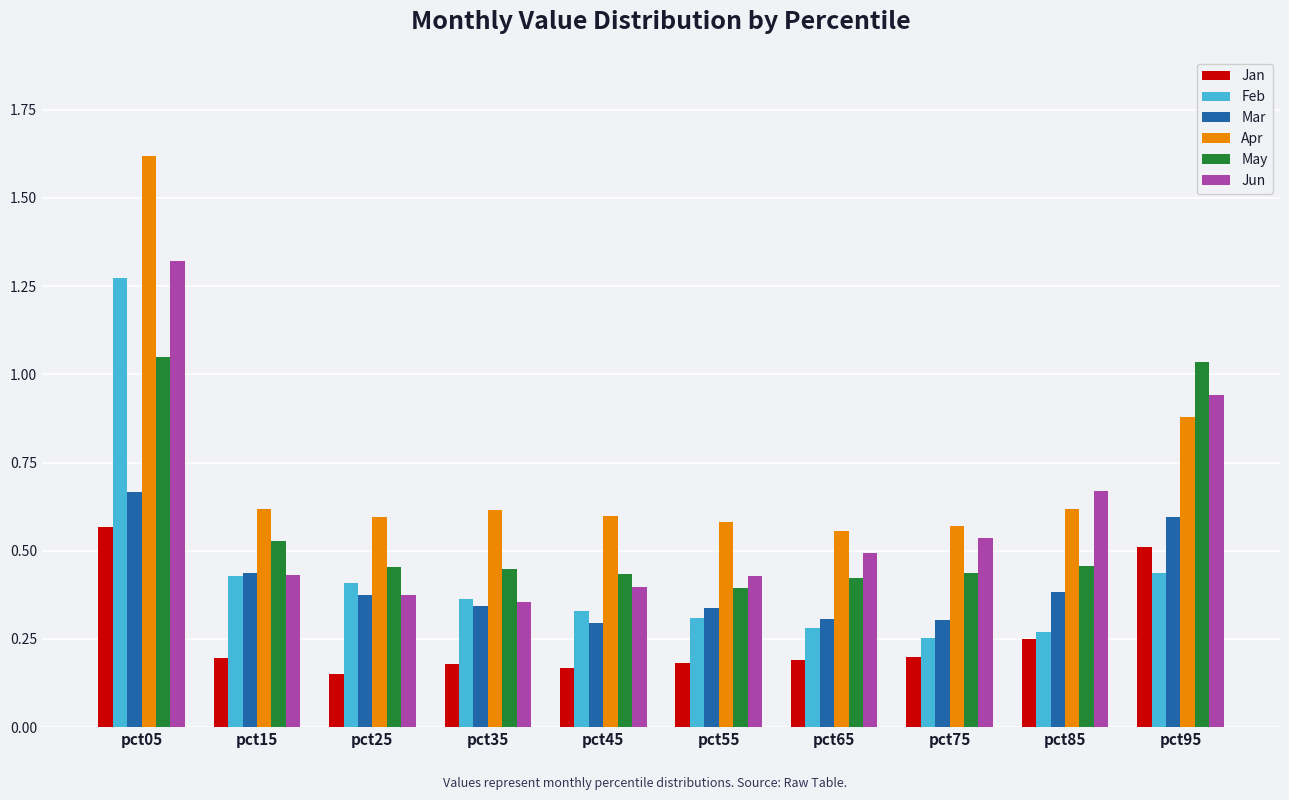

How many Feb values are between 0 and 1?

9